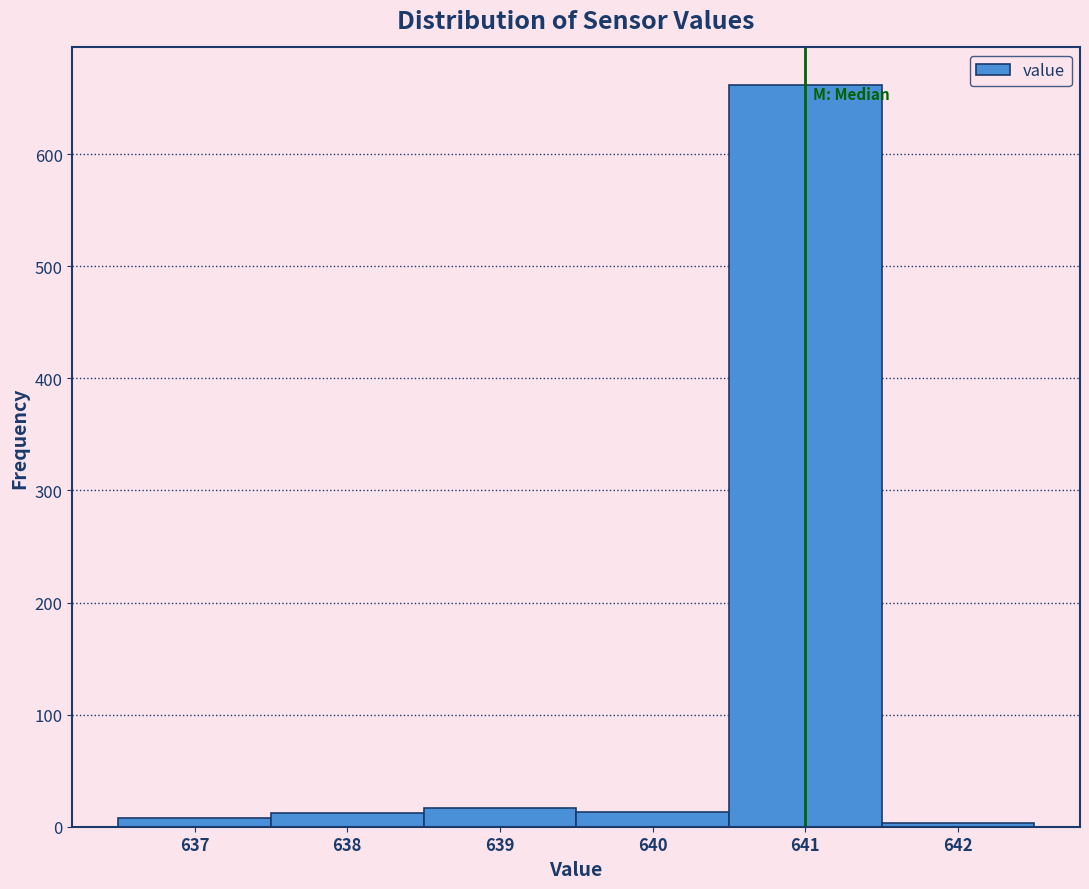

Reading left to right, list every bar in this chart as the range it spans on the x-axis followed by its height. The values are not printed on the chart, so give them approximately, as read against the axis.

636.5 to 637.5: under 10
637.5 to 638.5: 10
638.5 to 639.5: 20
639.5 to 640.5: 10
640.5 to 641.5: 660
641.5 to 642.5: under 10